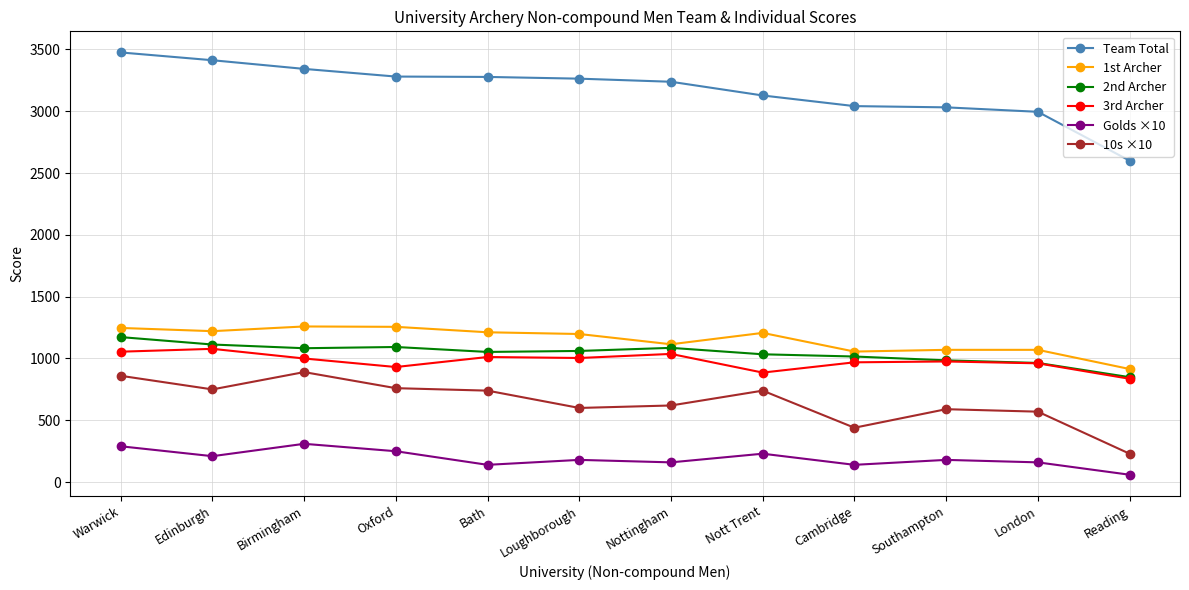

True or false: 1st Archer has more than 1 interior local peaks.

True